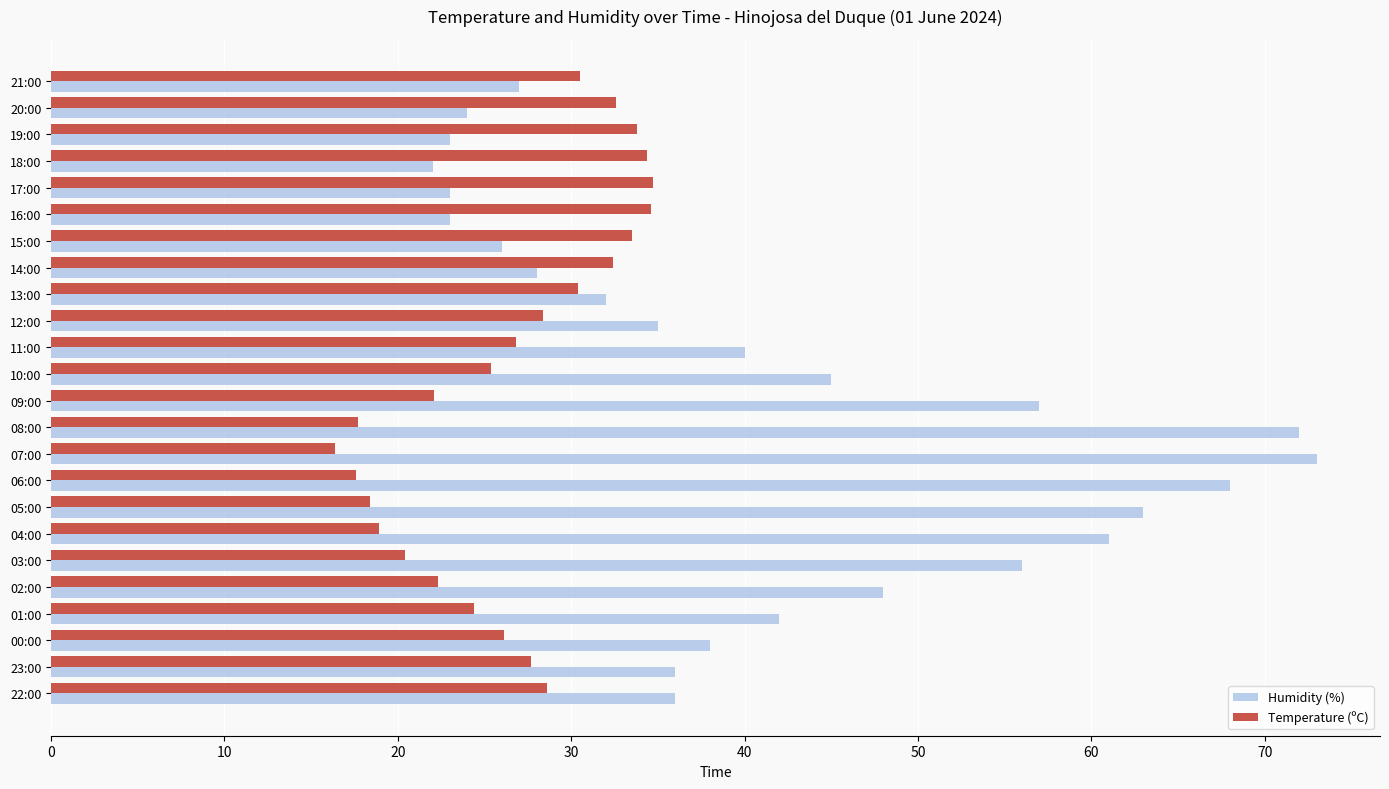

Between 21:00 and 01:00, which series saw the biggest shift?

Humidity (%)